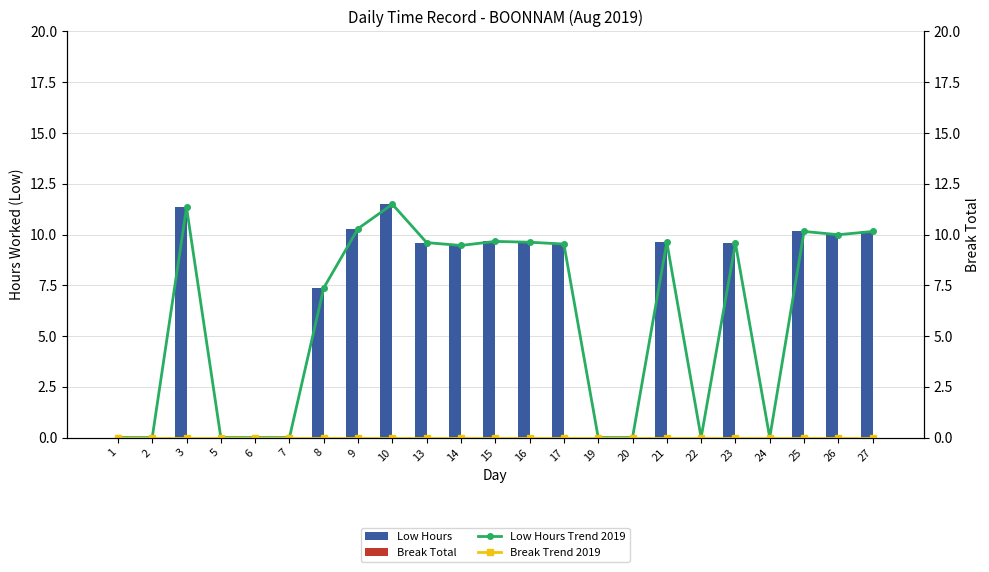

What are all the series names shown in the legend?

Low Hours, Break Total, Low Hours Trend 2019, Break Trend 2019